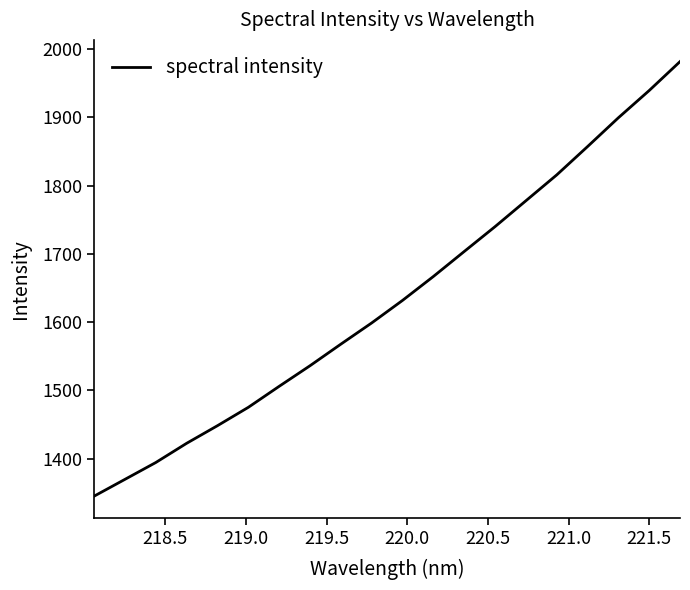

What is the smallest value displayed?

1344.9